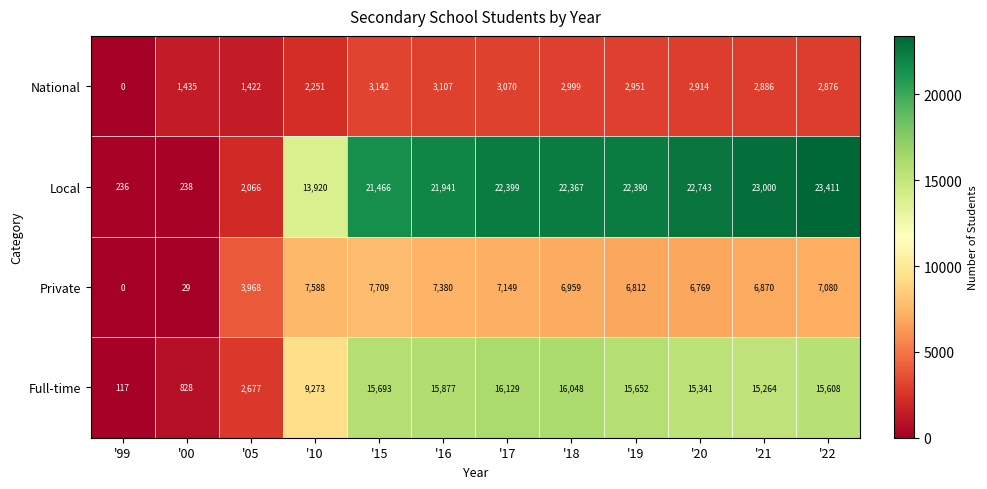

Count the number of data series in this chart.

4